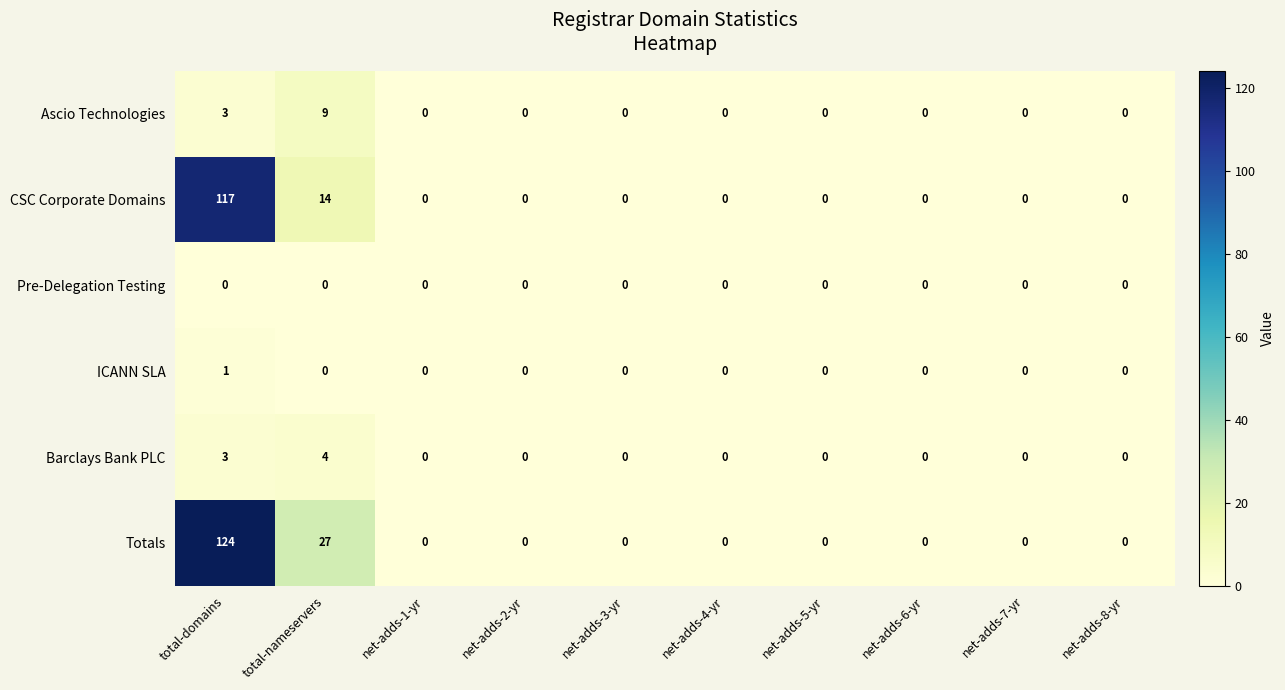

Which category has the highest value in the ICANN SLA series?

total-domains